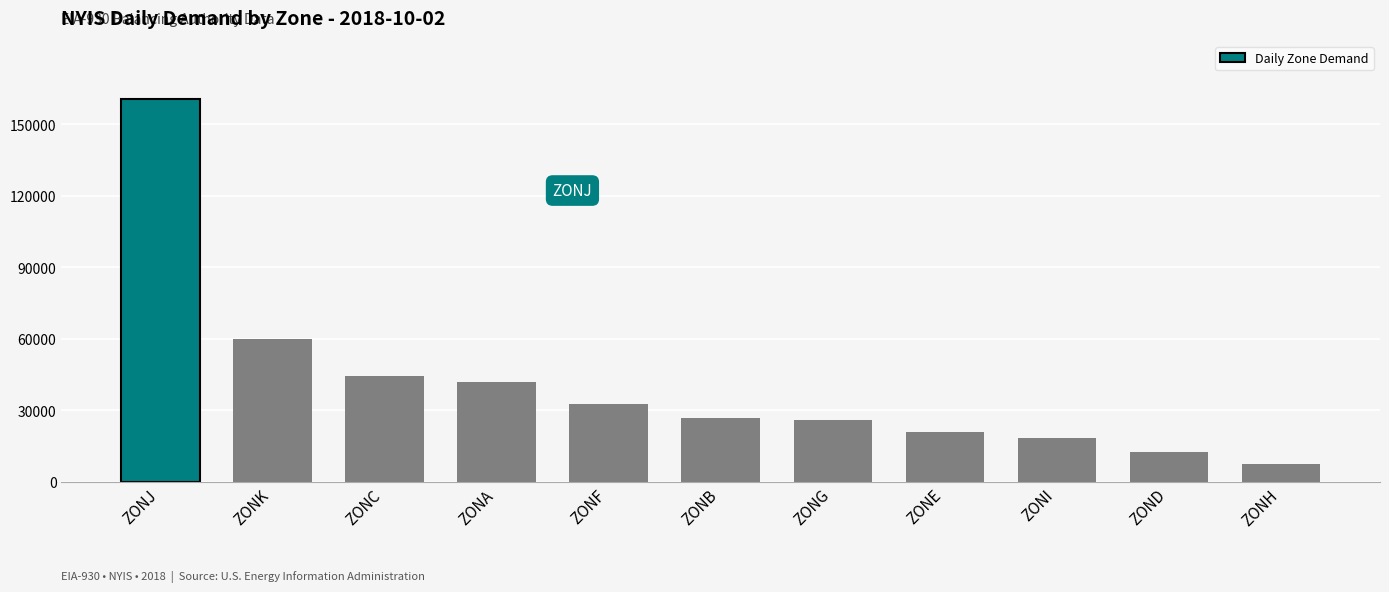

What is the label of the 9th bar from the right?

ZONC